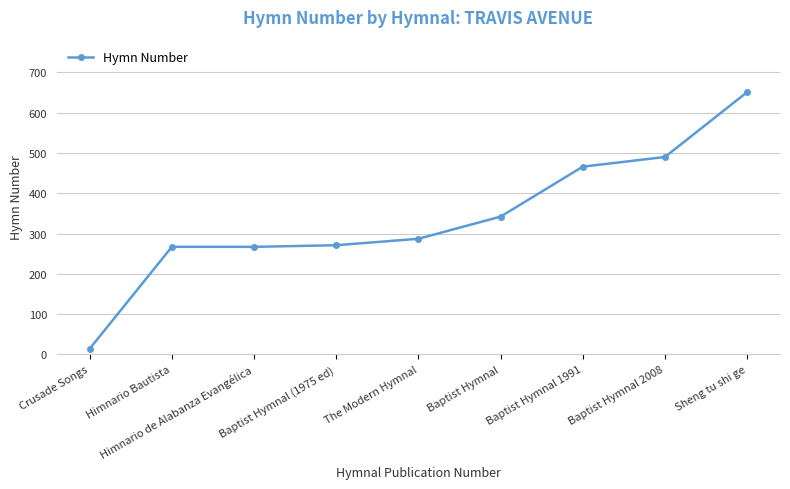

What is the difference between the values at Crusade Songs and Himnario de Alabanza Evangélica?

253